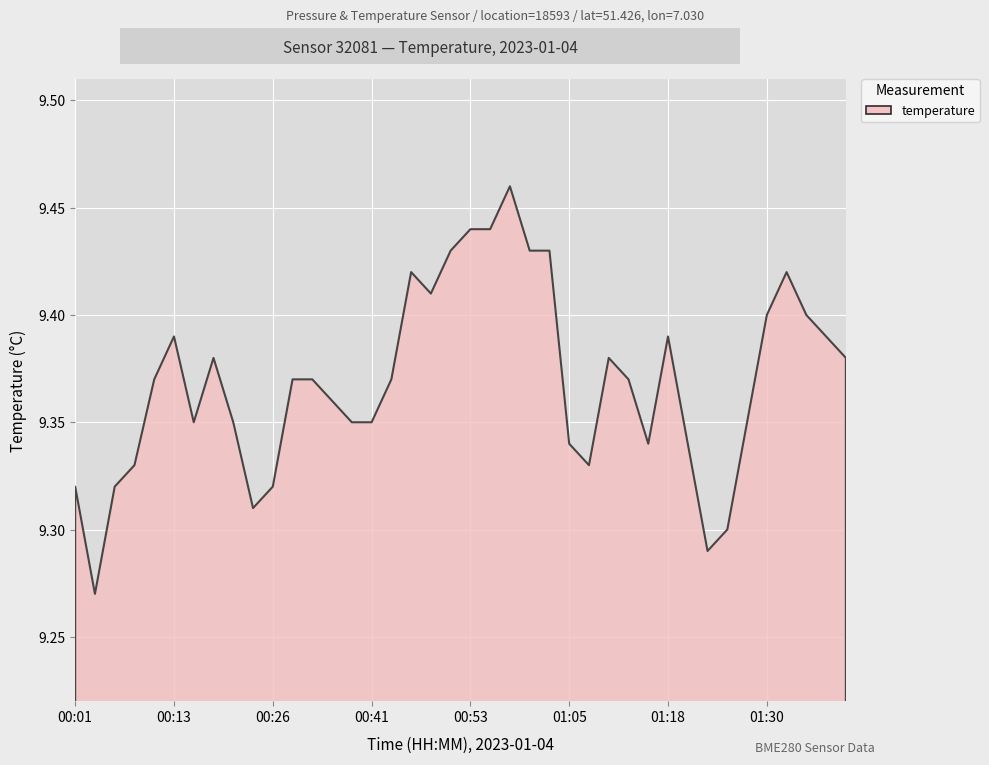

How many lines are shown in the chart?

1